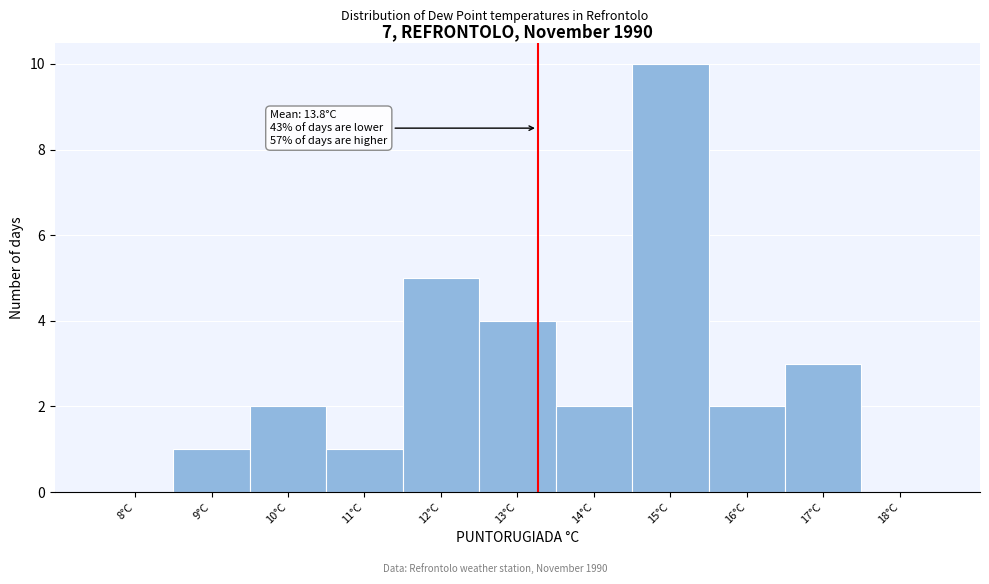

Reading left to right, transcribe all the data shown in this chart.

8°C=0	9°C=1	10°C=2	11°C=1	12°C=5	13°C=4	14°C=2	15°C=10	16°C=2	17°C=3	18°C=0